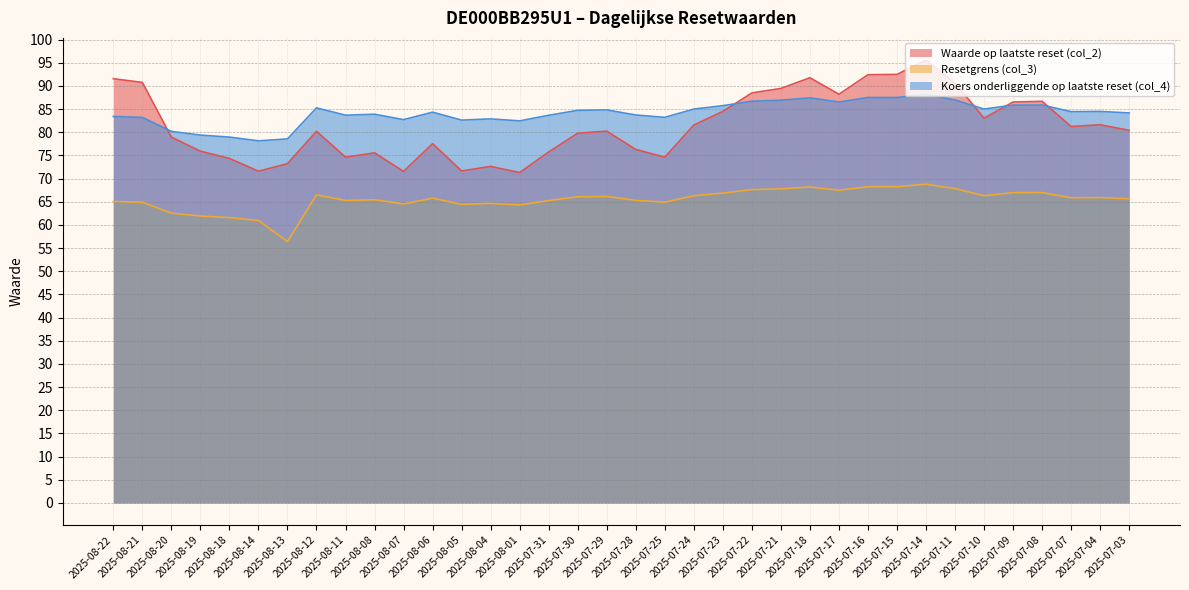

What is the total value across all series at 2025-07-21?

244.2